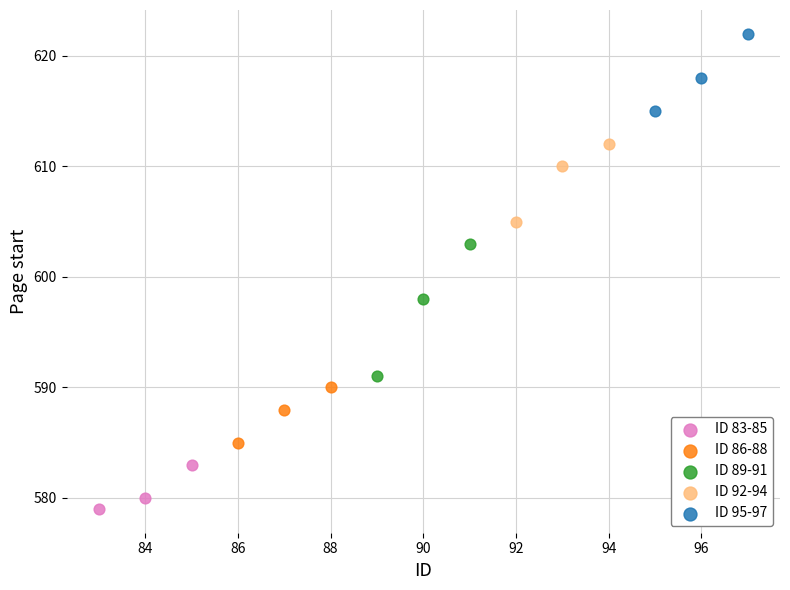

Which series has the widest spread of Y values?

ID 89-91